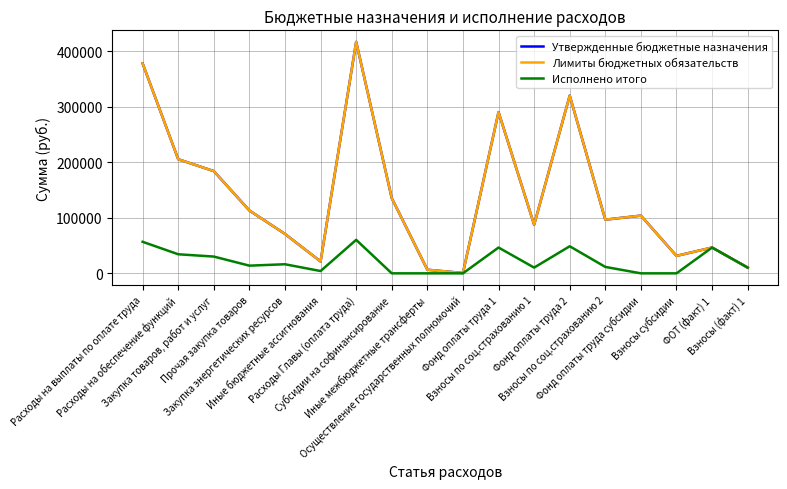

Does the chart have visible grid lines?

Yes